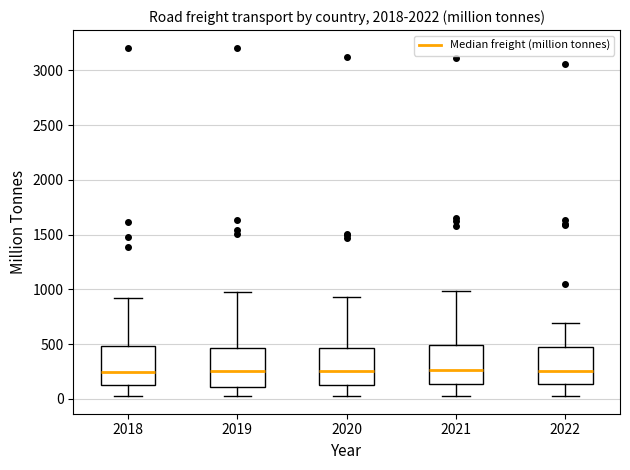

Reading left to right, transcribe this box plot: for each box, give where its median line is, the range the box spans, and where its two whiskers end, as read against the y-axis. The values are not printed on the chart, so give them approximately, as read against the axis.

2018: median 250, box 150 to 500, whiskers 50 to 900
2019: median 250, box 100 to 450, whiskers 50 to 1000
2020: median 250, box 150 to 450, whiskers 0 to 950
2021: median 250, box 150 to 500, whiskers 50 to 1000
2022: median 250, box 150 to 450, whiskers 50 to 700